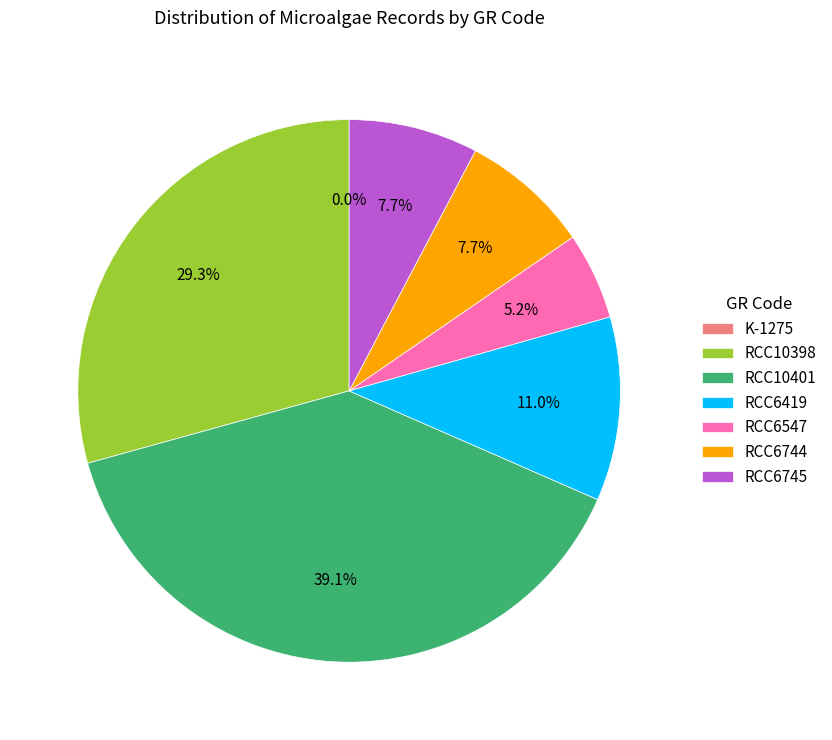

What percentage is the RCC10398 slice, to the nearest percent?

29%